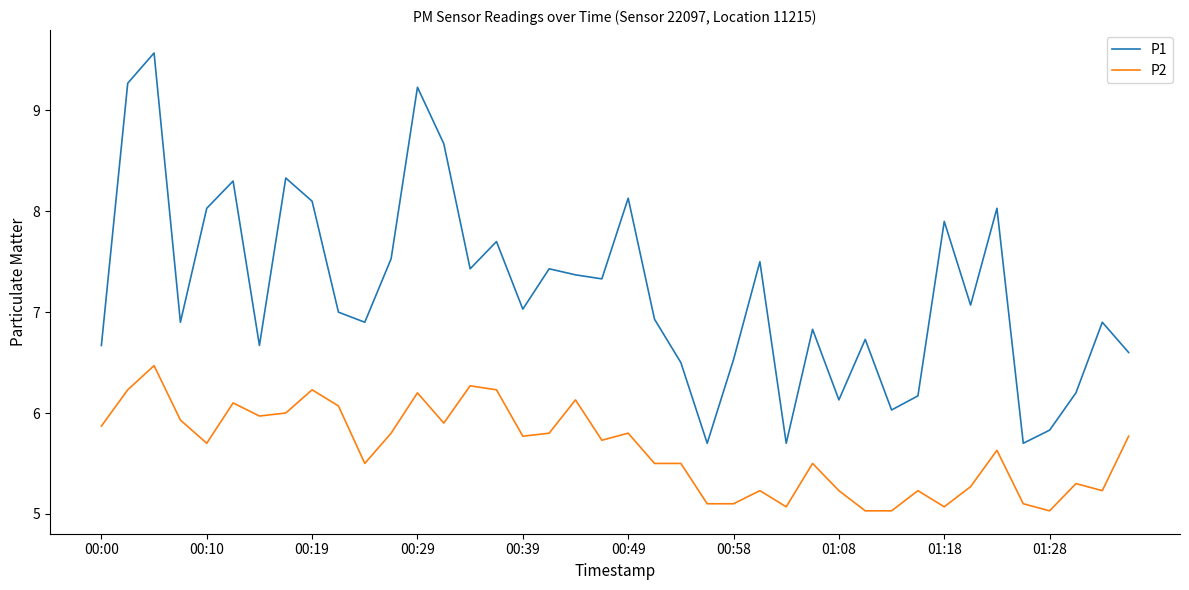

What is the minimum value shown in the chart?

5.0